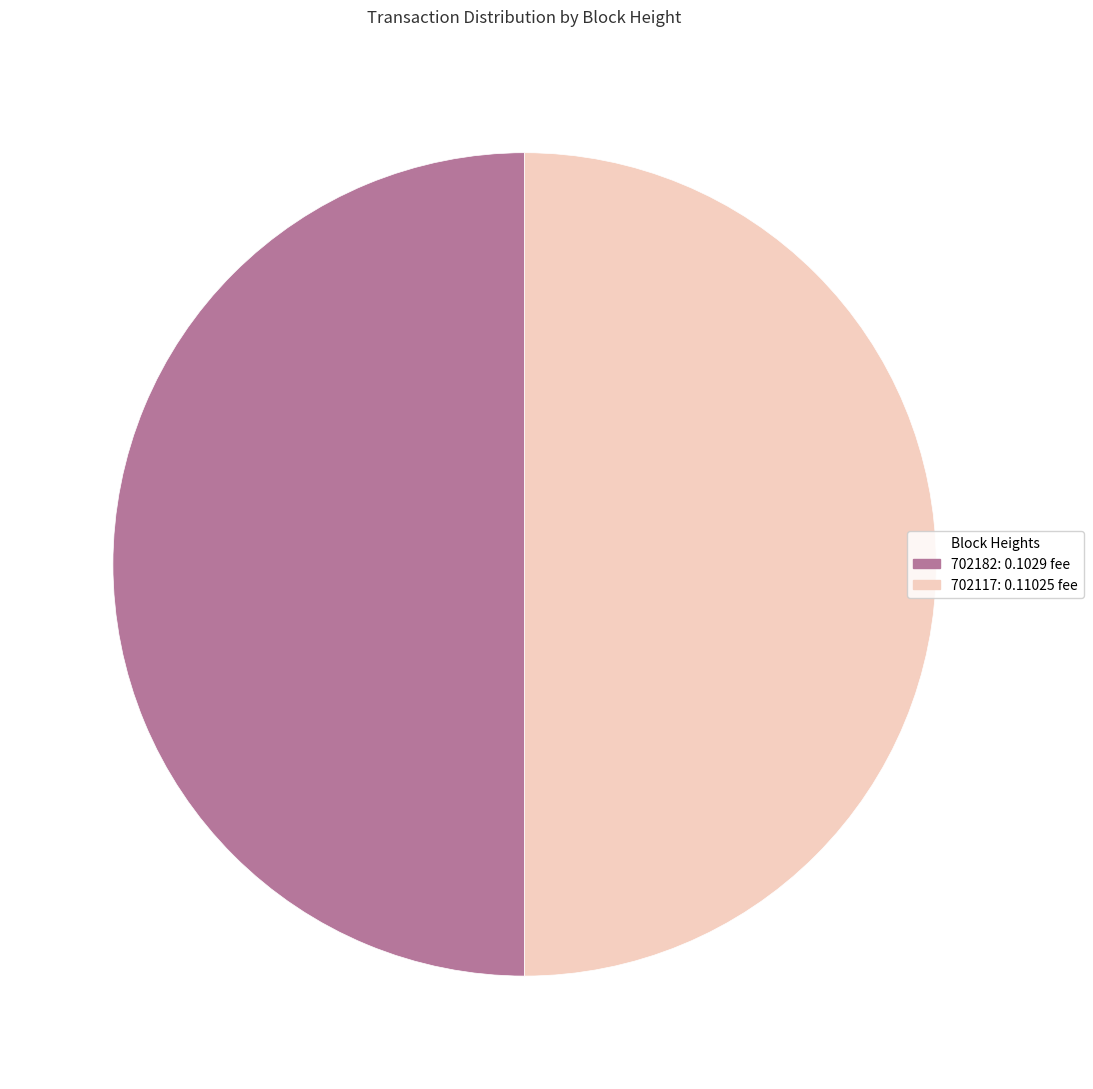

Combined, do 702182: 0.1029 fee and 702117: 0.11025 fee account for over 50%?

Yes